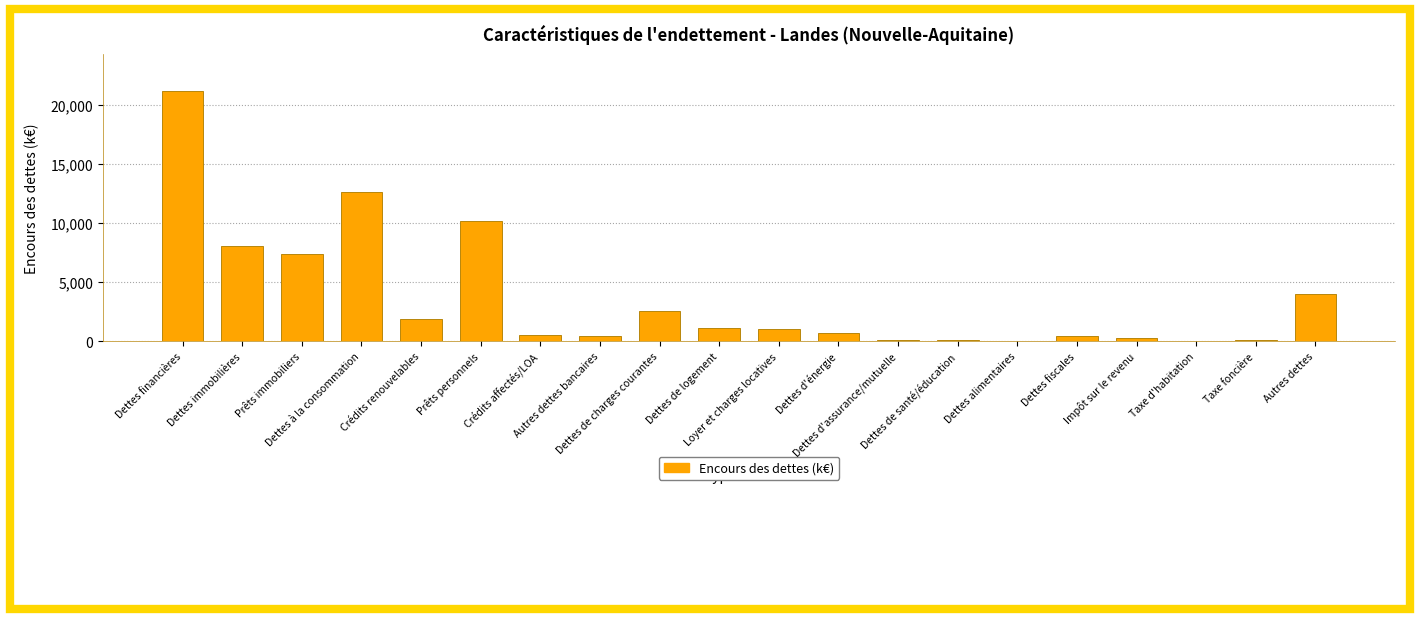

The value at Autres dettes bancaires is 447.8. True or false?

True